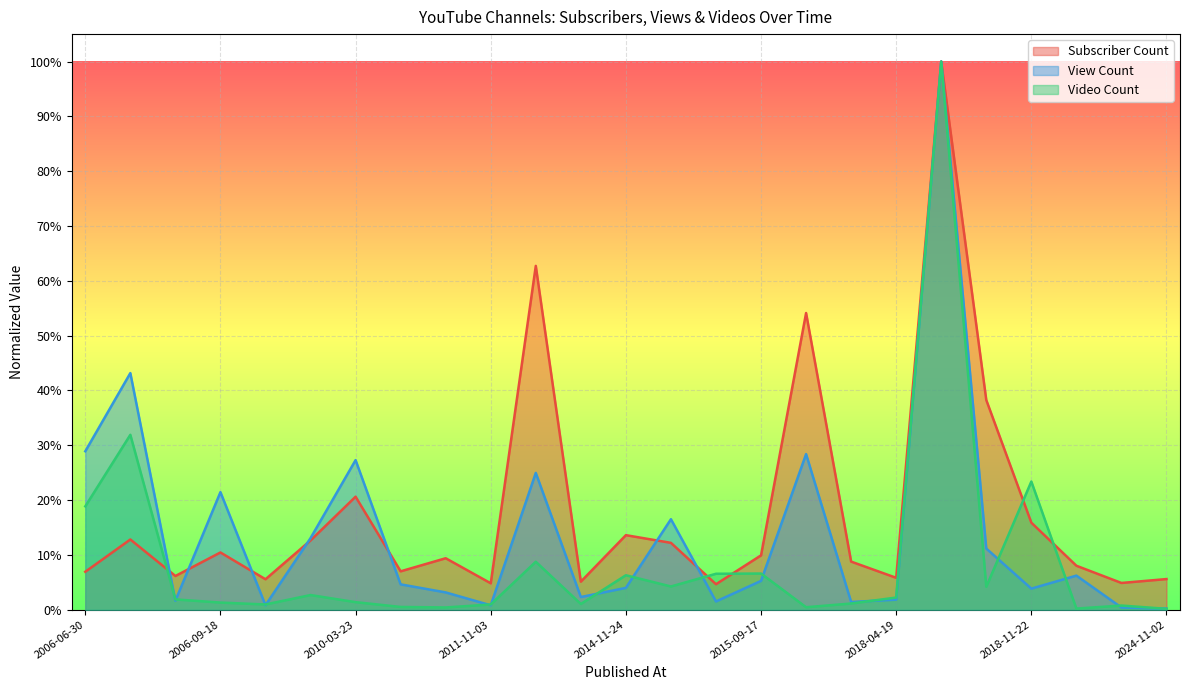

At how many categories does at least one series exceed 0?

25